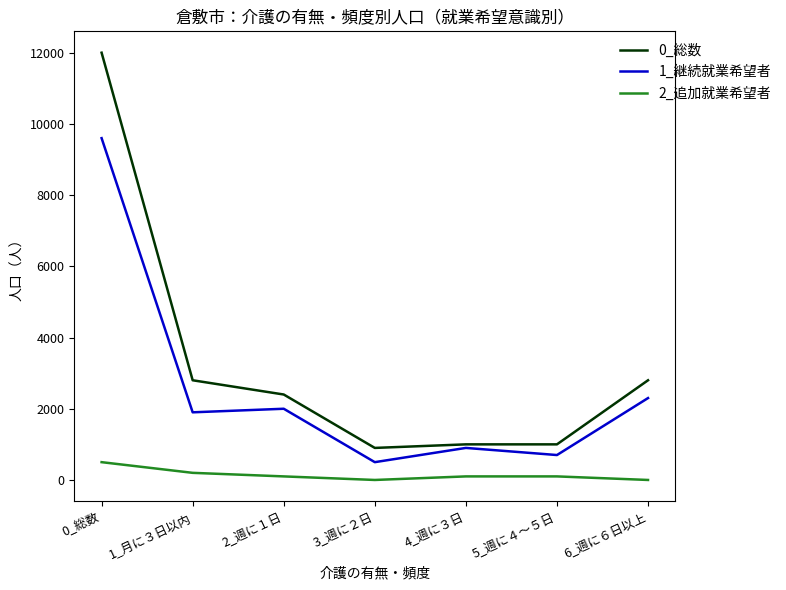

What is the maximum value shown in the chart?

12000